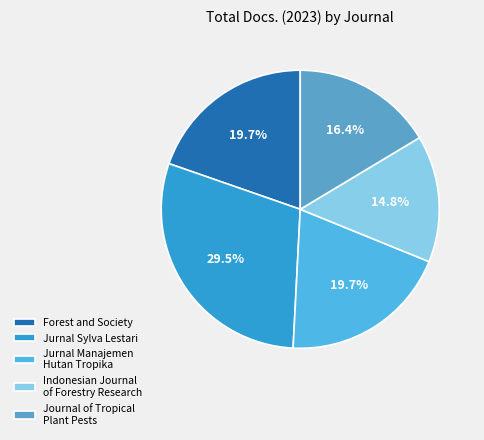

True or false: Indonesian Journal of Forestry Research accounts for 27% of the total.

False